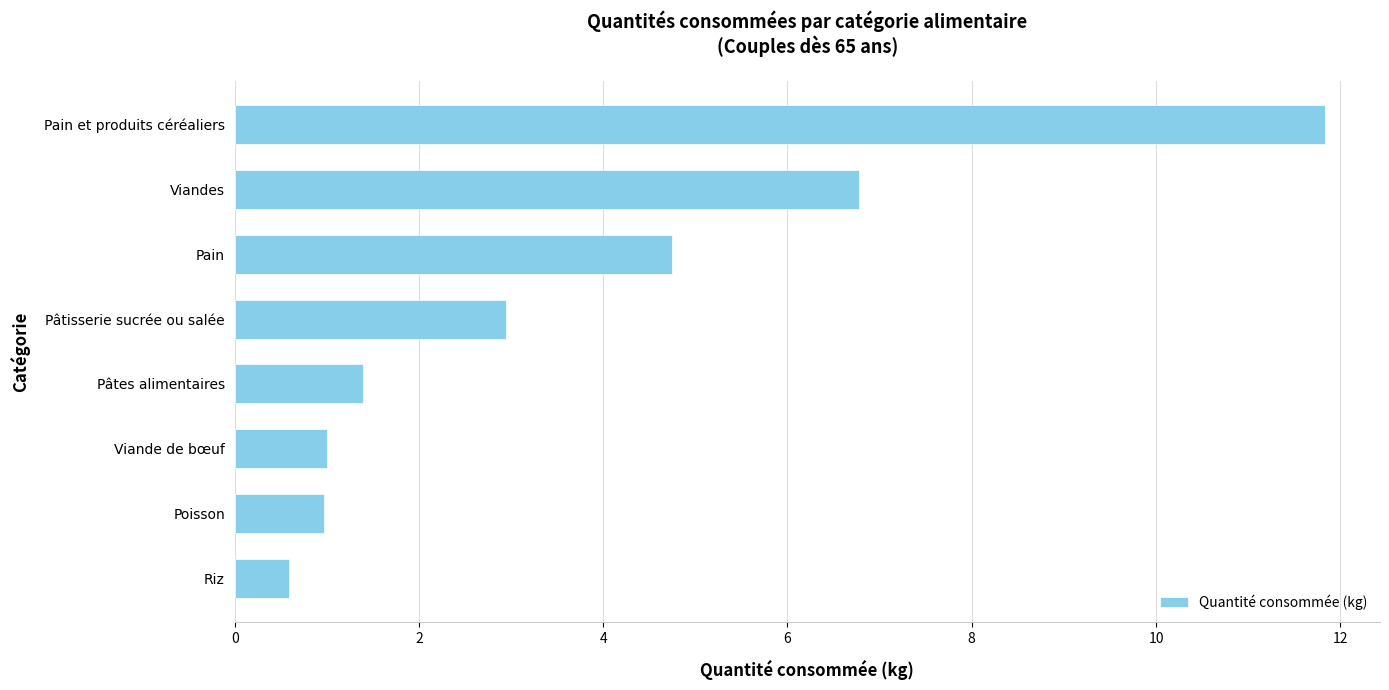

How many data points are above 2?

4